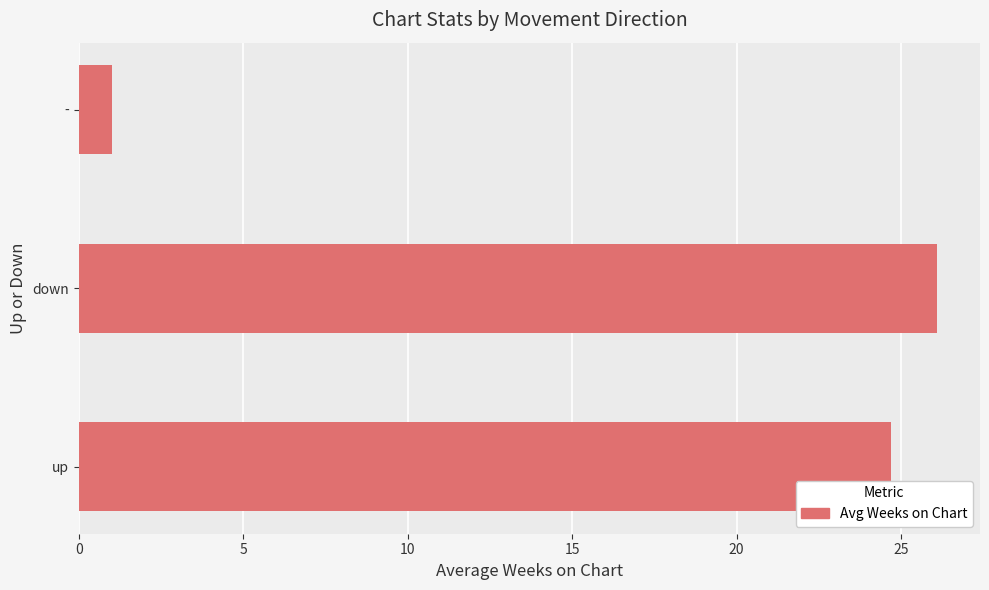

What is the change in value from up to -?

-23.7